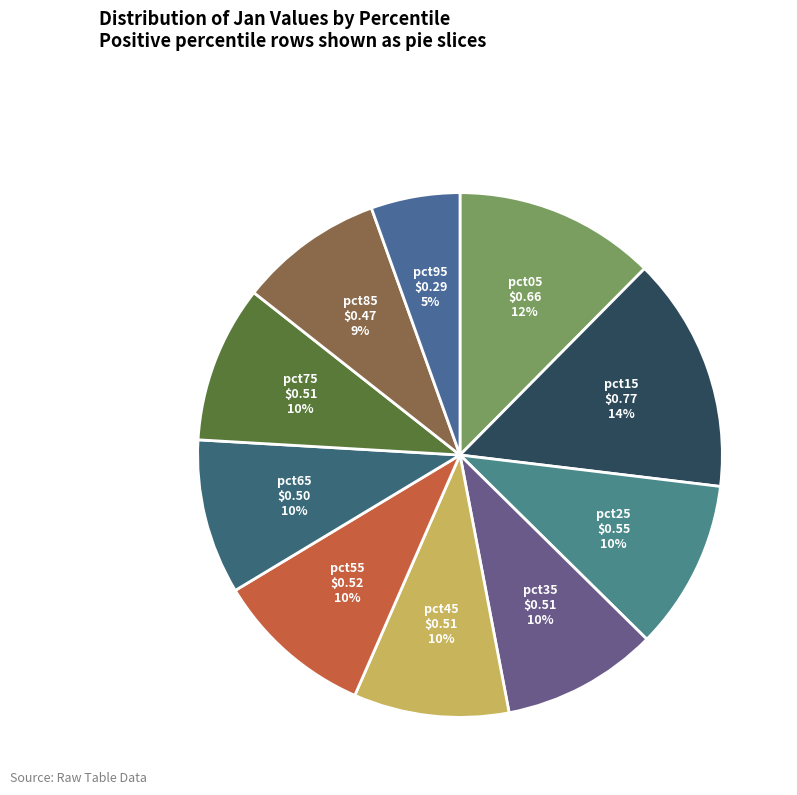

To the nearest percent, what is the combined percentage of pct75 and pct85?

19%